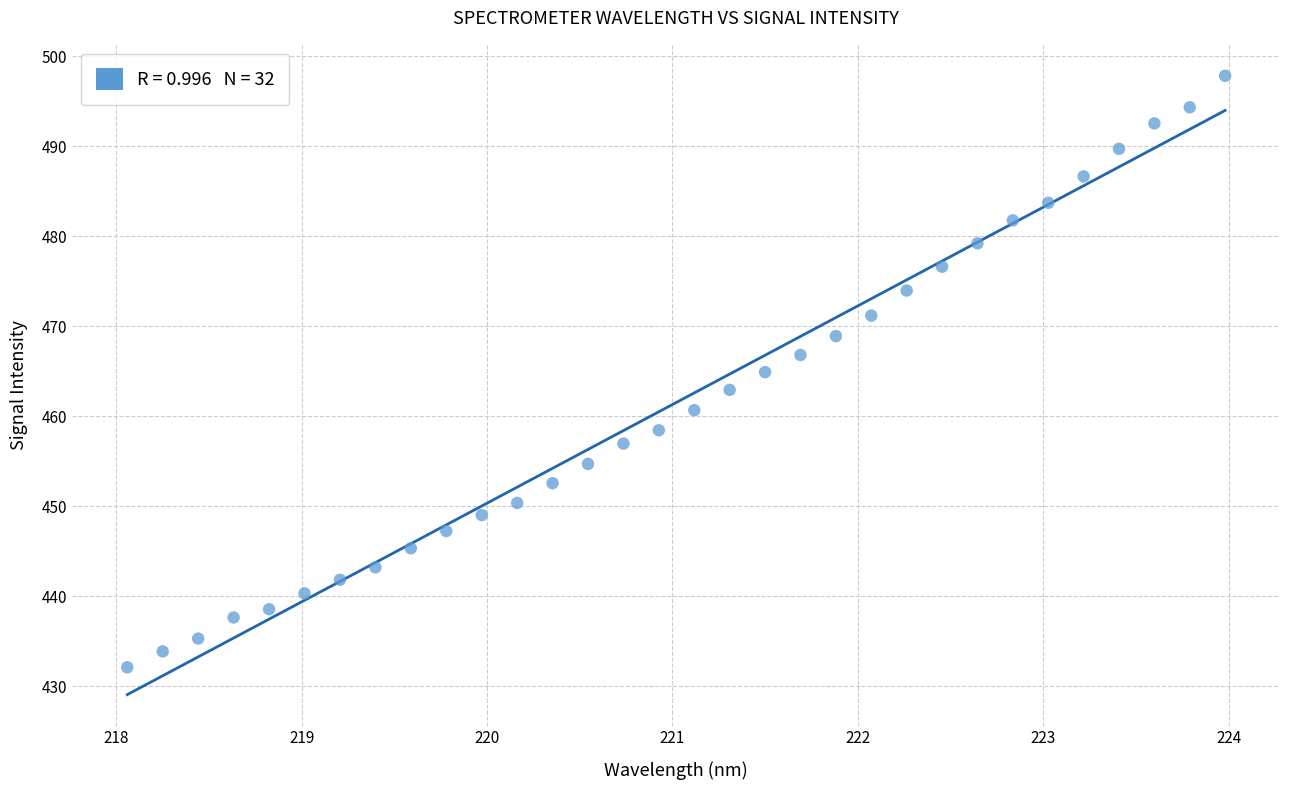

What is the range of X values (max minus min)?

5.9